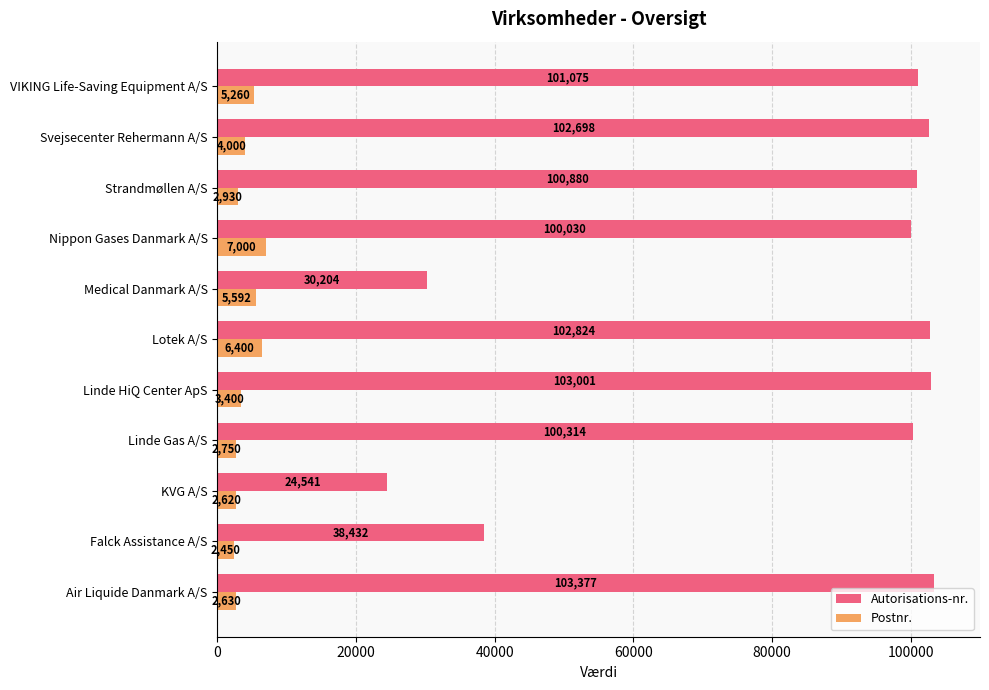

At which category is the sum across all series the highest?

Lotek A/S